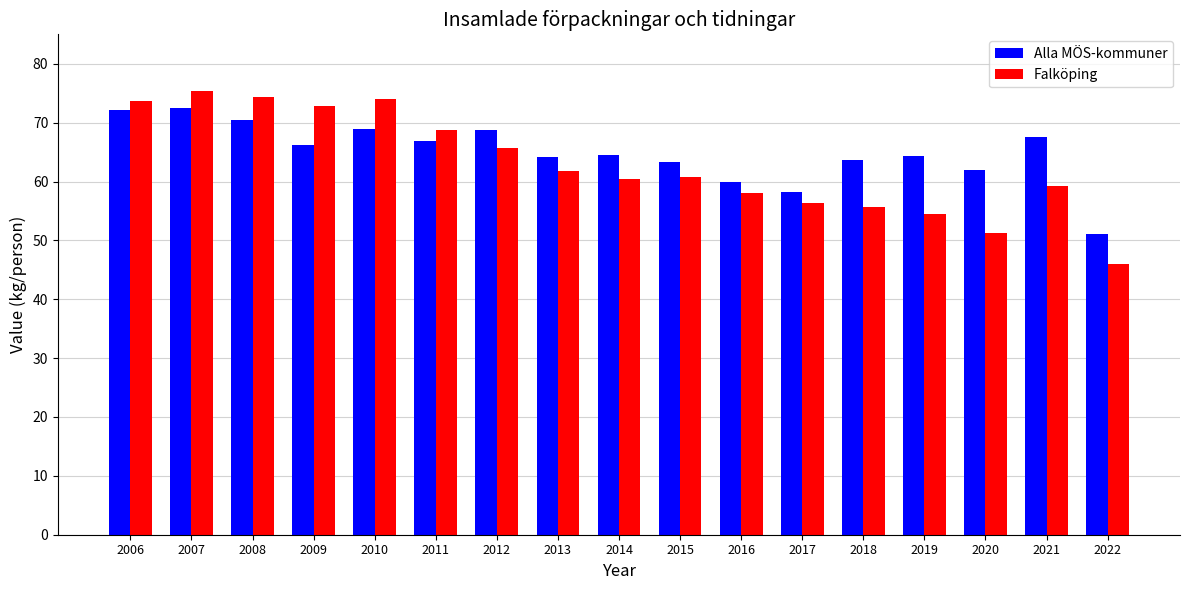

What is the sum of all Alla MÖS-kommuner values?

1104.9